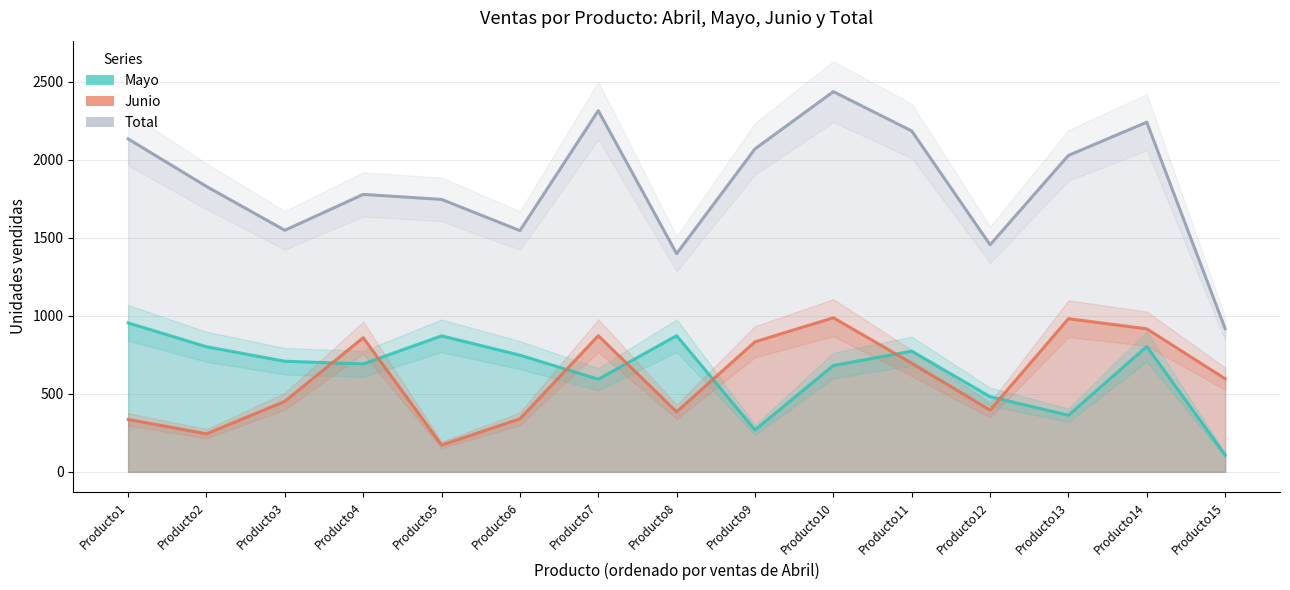

How many interior local peaks does the Total series have?

4